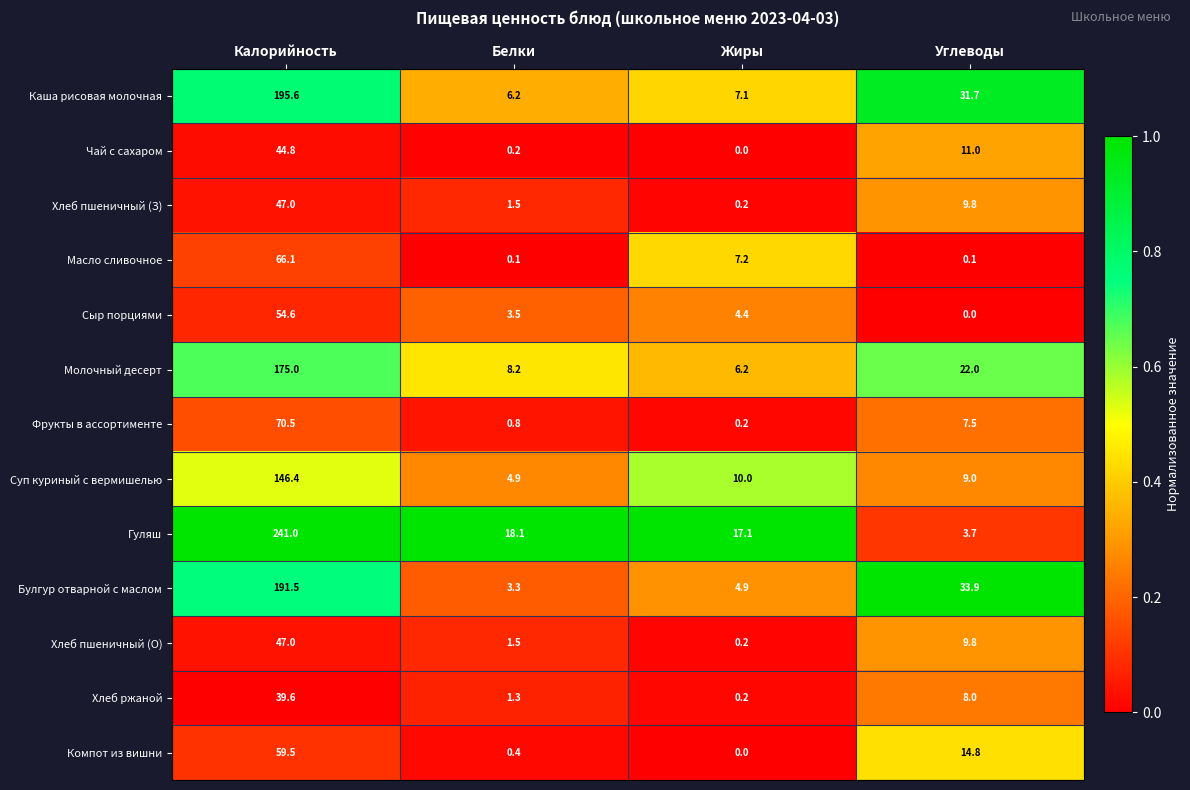

At which category is the sum across all series the highest?

Калорийность